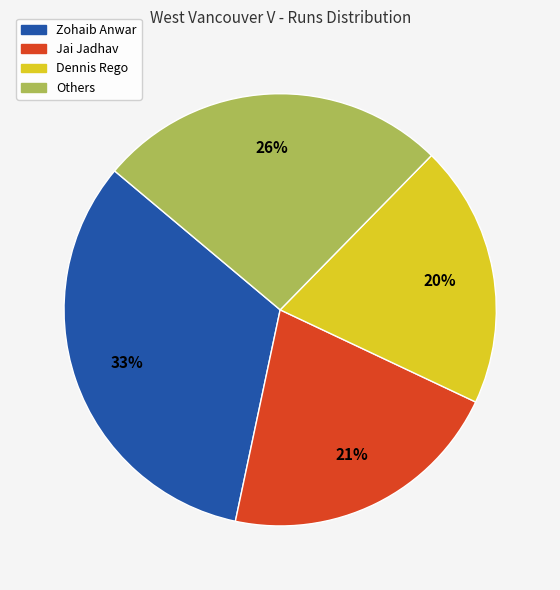

Does any single category account for the majority?

No